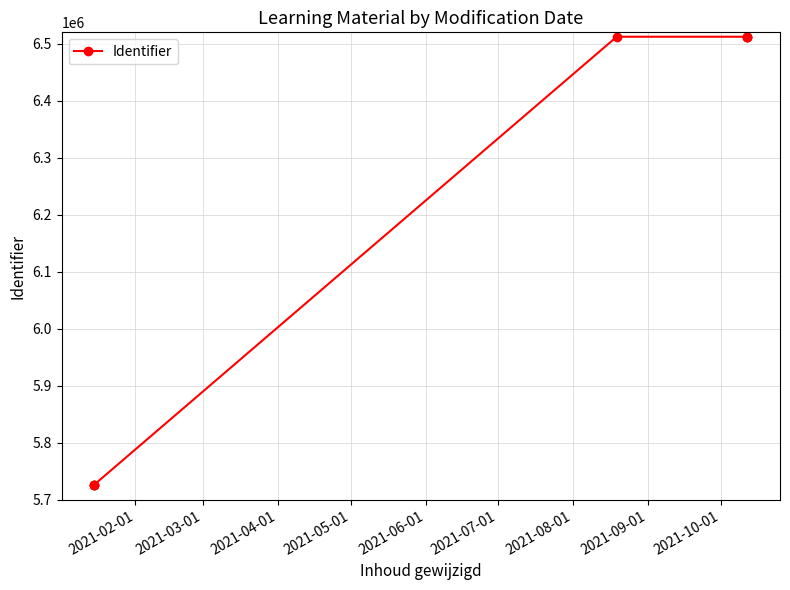

Does the chart display data point markers on the line(s)?

Yes